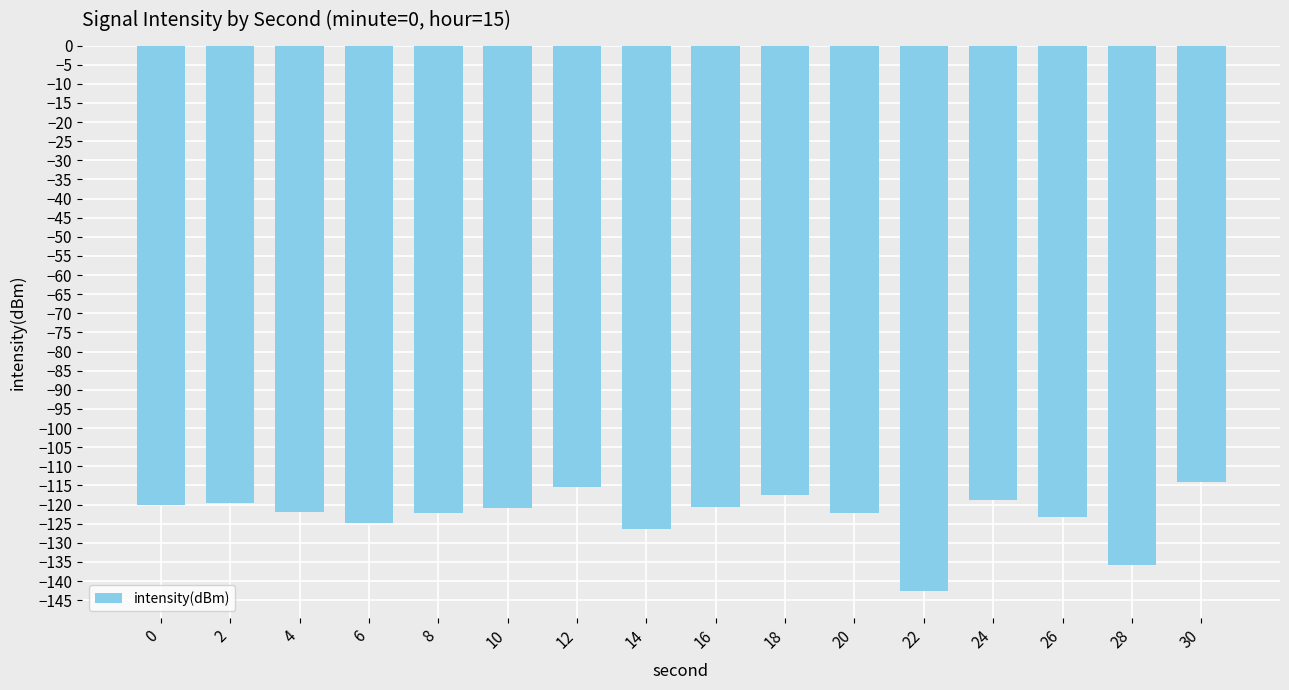

What is the difference between the second highest and minimum values?

27.2